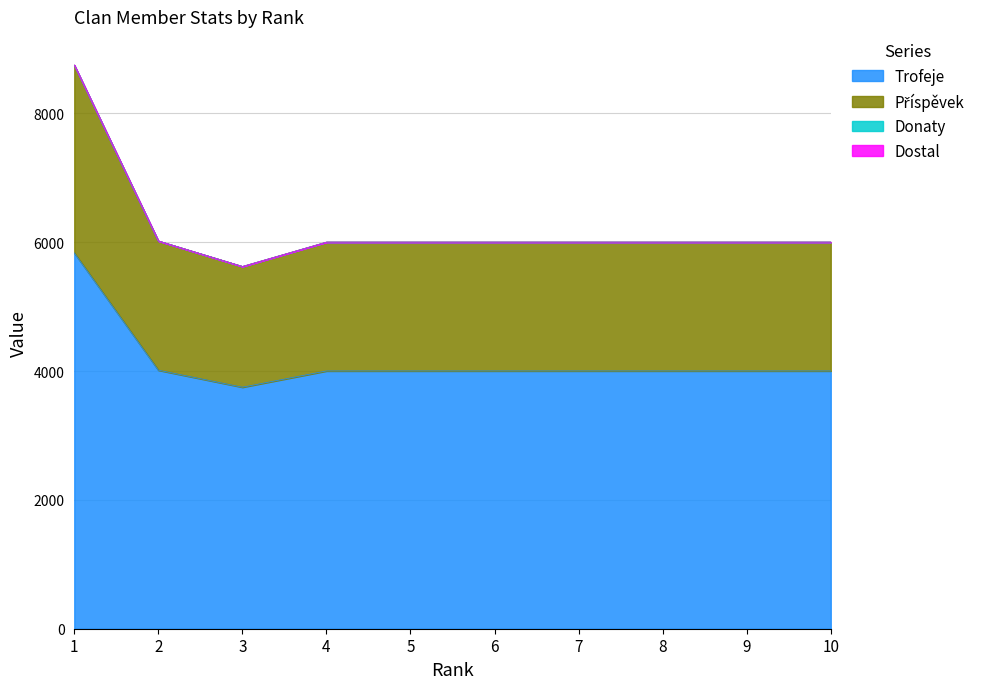

True or false: Příspěvek and Trofeje intersect in this chart.

False